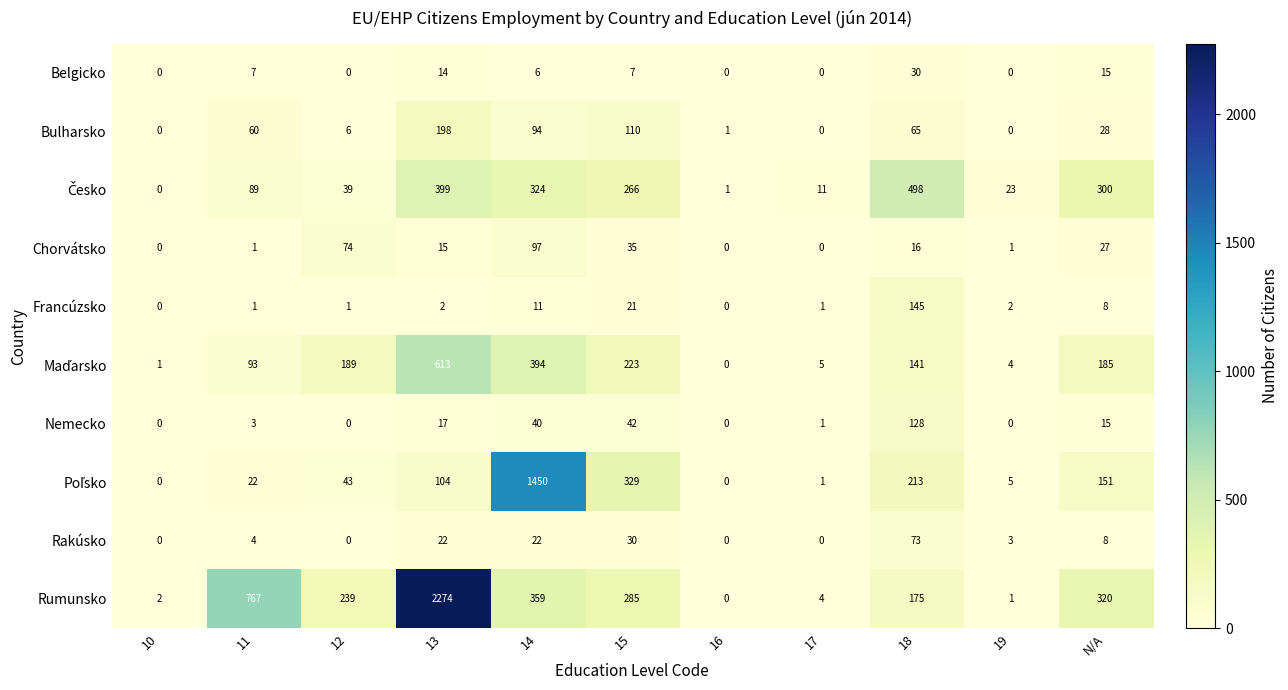

At which category is the sum across all series the highest?

13